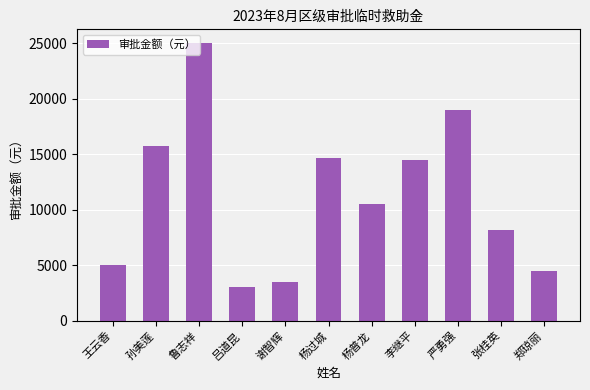

The value at 杨普龙 is 10503. True or false?

True